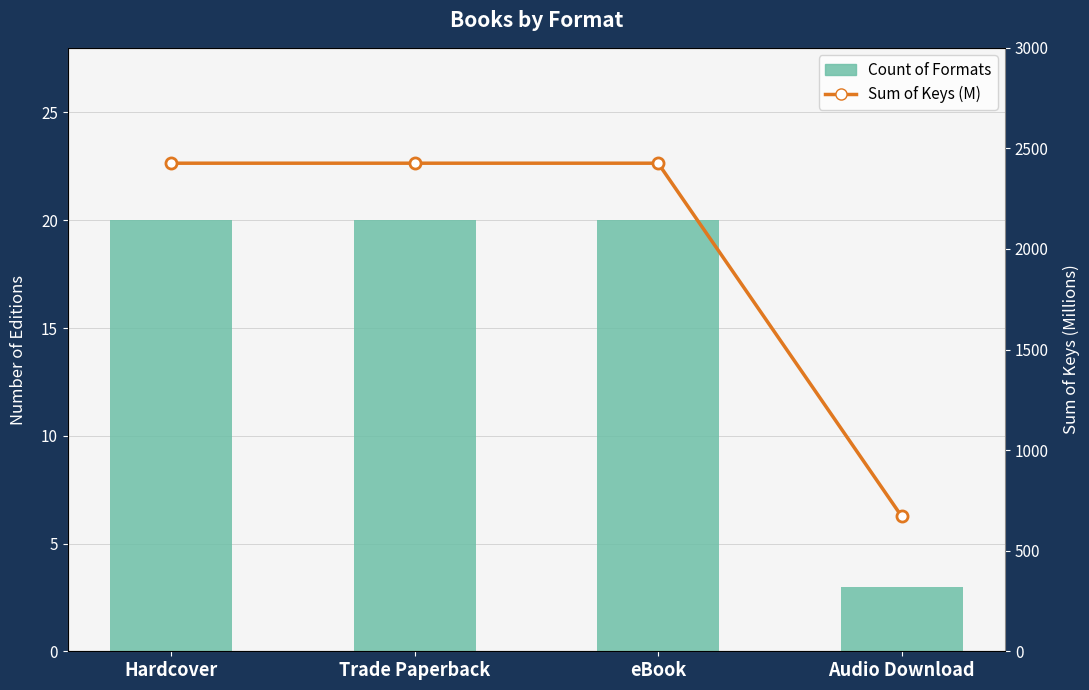

What is the approximate value of Sum of Keys (M) at Hardcover?

2426.4